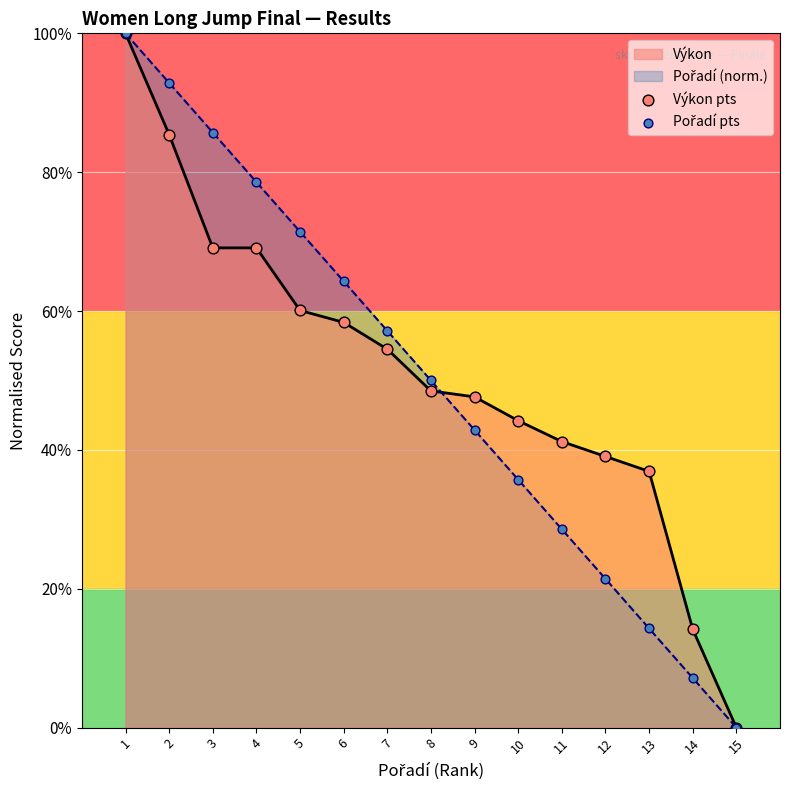

Which series has the largest Y range (max minus min)?

Výkon pts